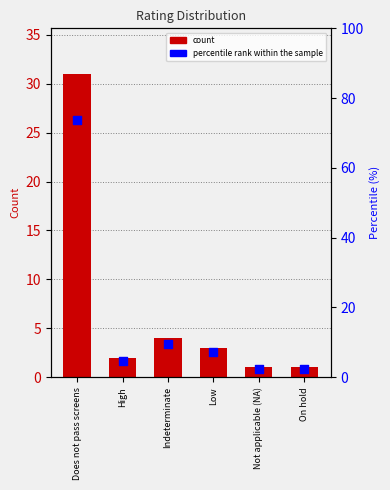

Which series has the widest spread of Y values?

percentile rank within the sample